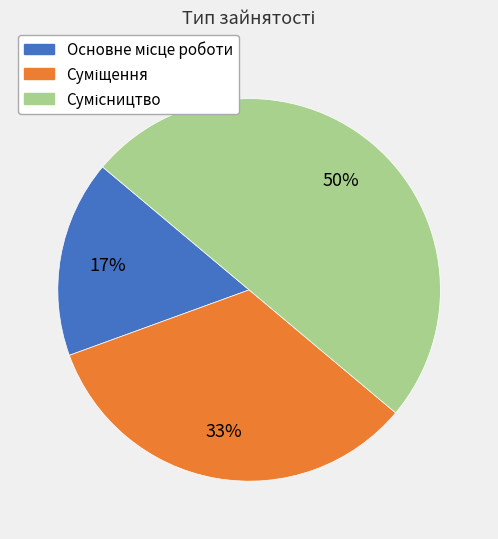

To the nearest percent, what is the average slice percentage?

33%